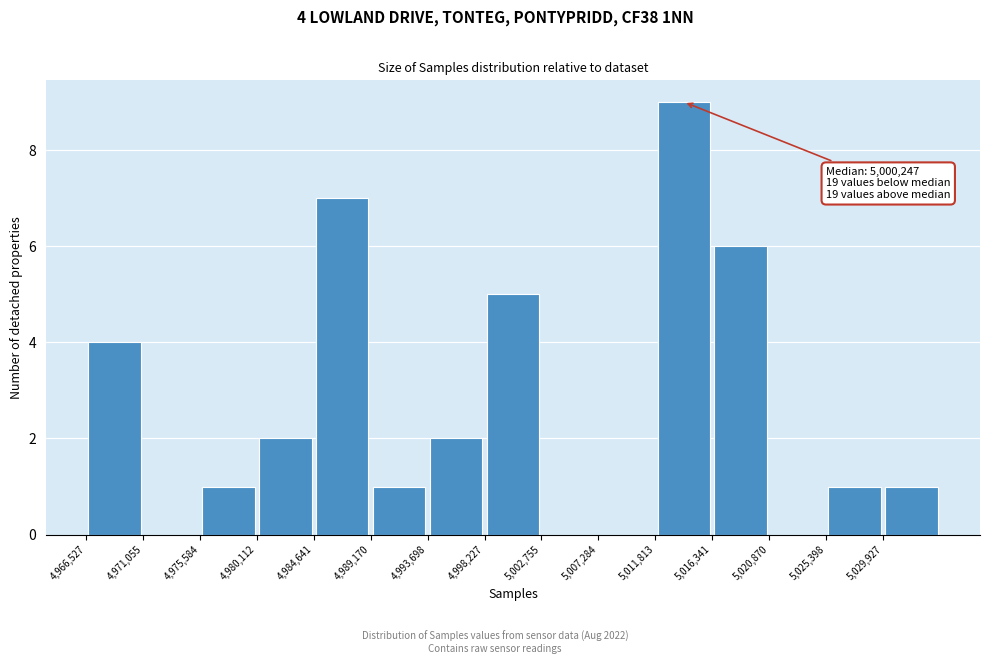

Over which range of the x-axis is the bar tallest?

5012000 to 5016500